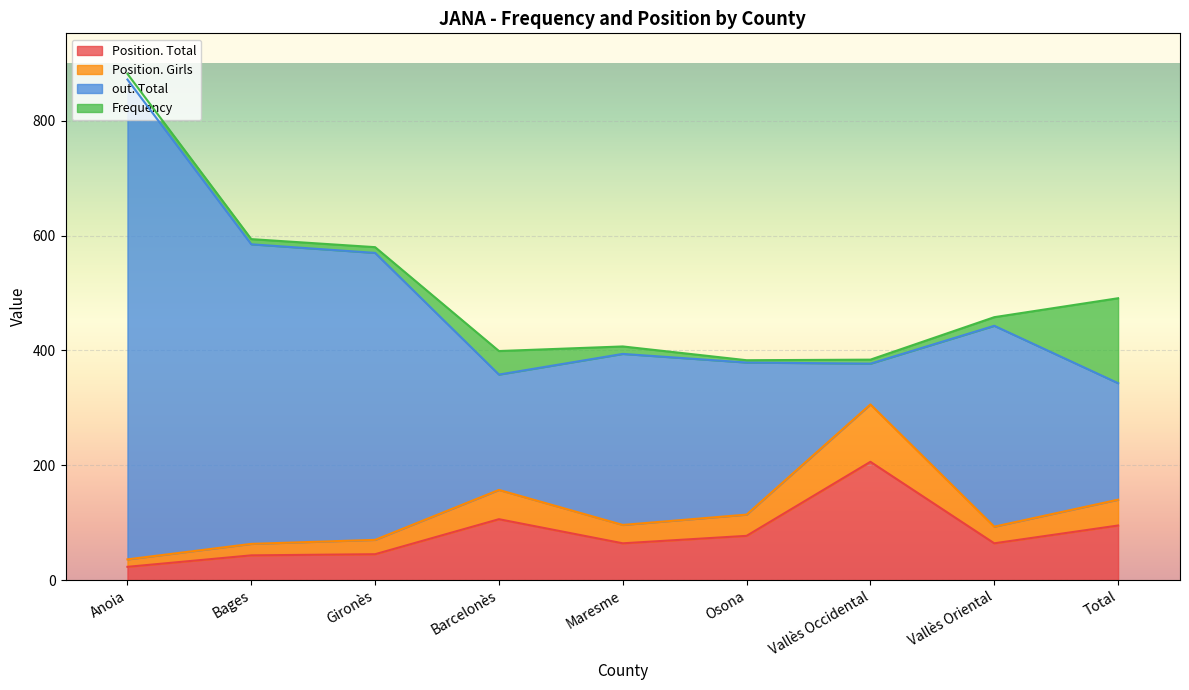

Which series has the largest total across all categories?

out. Total